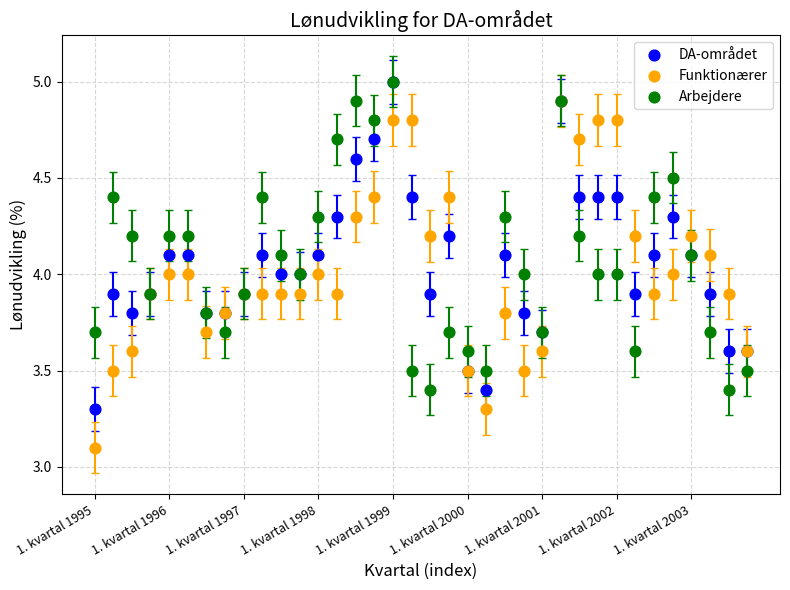

Which series contains the lowest Y value?

Funktionærer